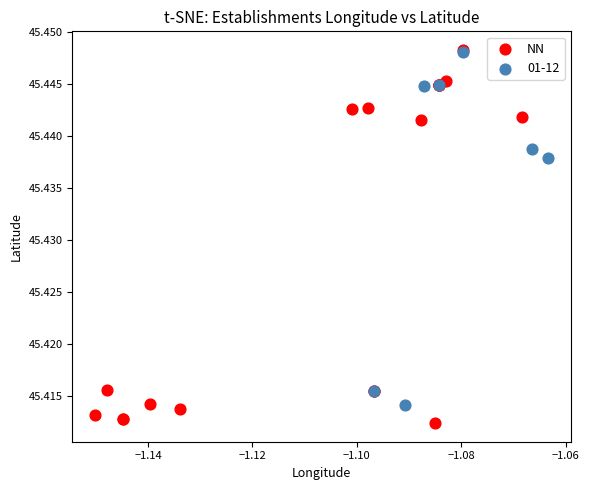

Which series contains the lowest Y value?

NN